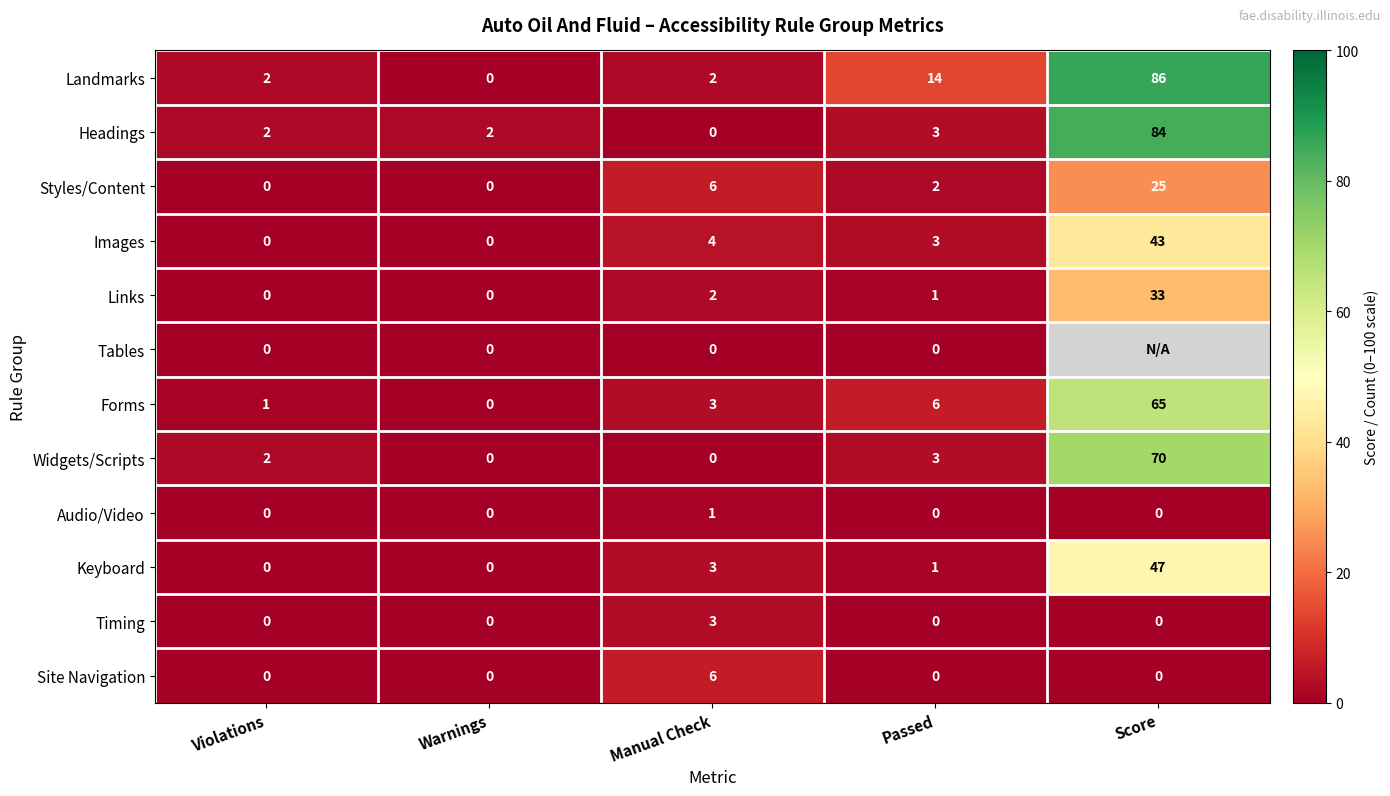

At which label does Keyboard reach its peak?

Score